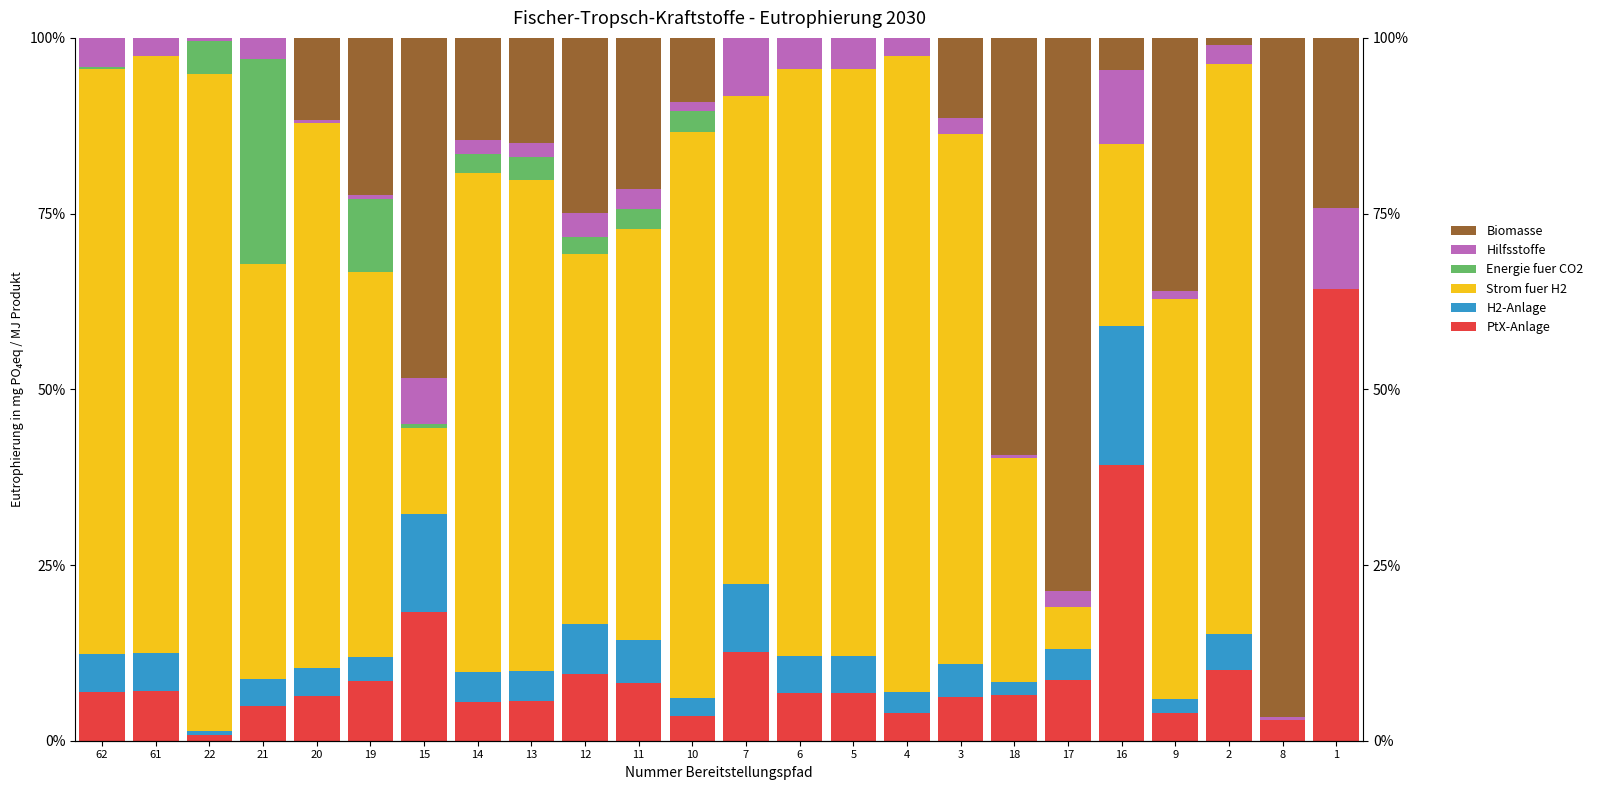

What is the difference between the maximum and minimum values in the Energie fuer CO2 series?

29.2